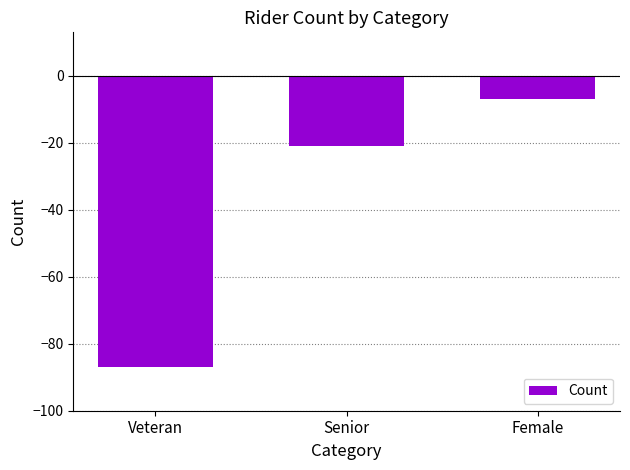

What position from the left is Female?

3